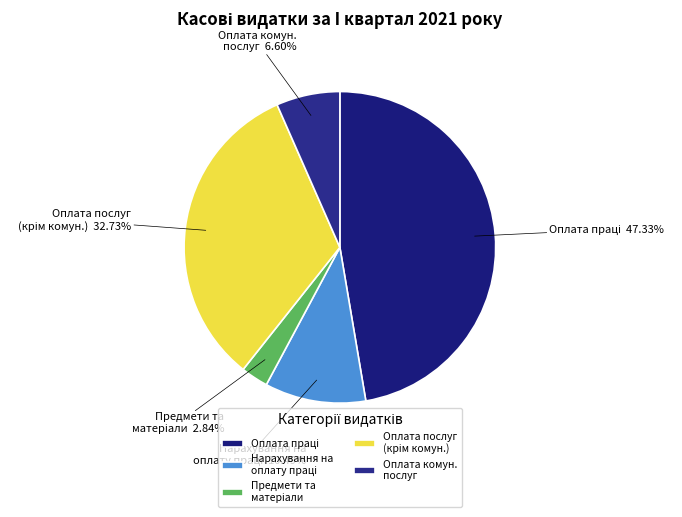

Does any single category account for the majority?

No